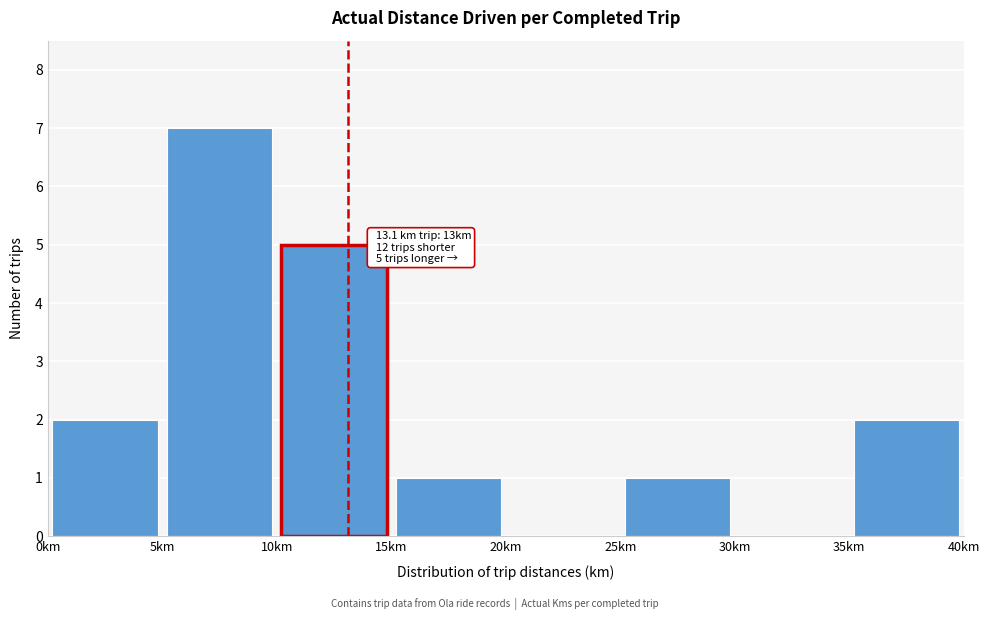

Over which range of the x-axis is the bar tallest?

5 to 10